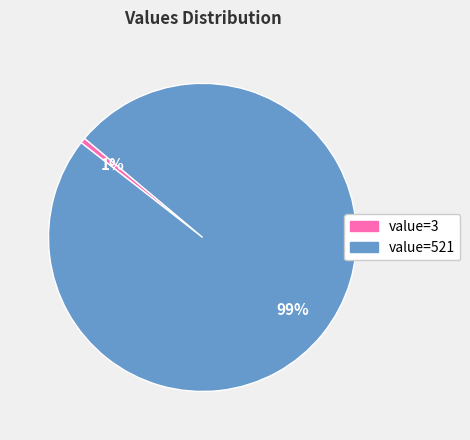

Does any single category account for the majority?

Yes